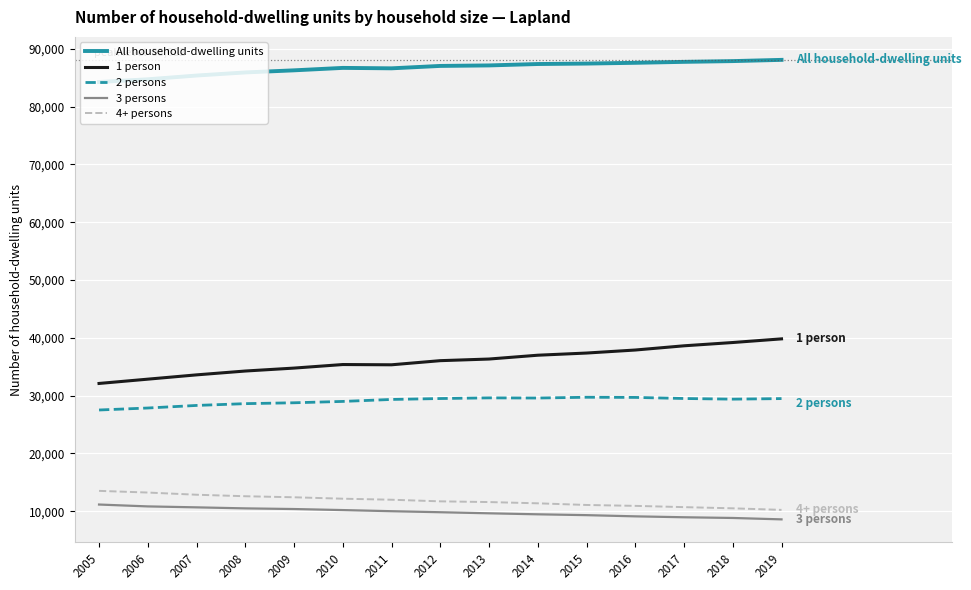

What is the spread (max minus min) of values at 2008?

75426